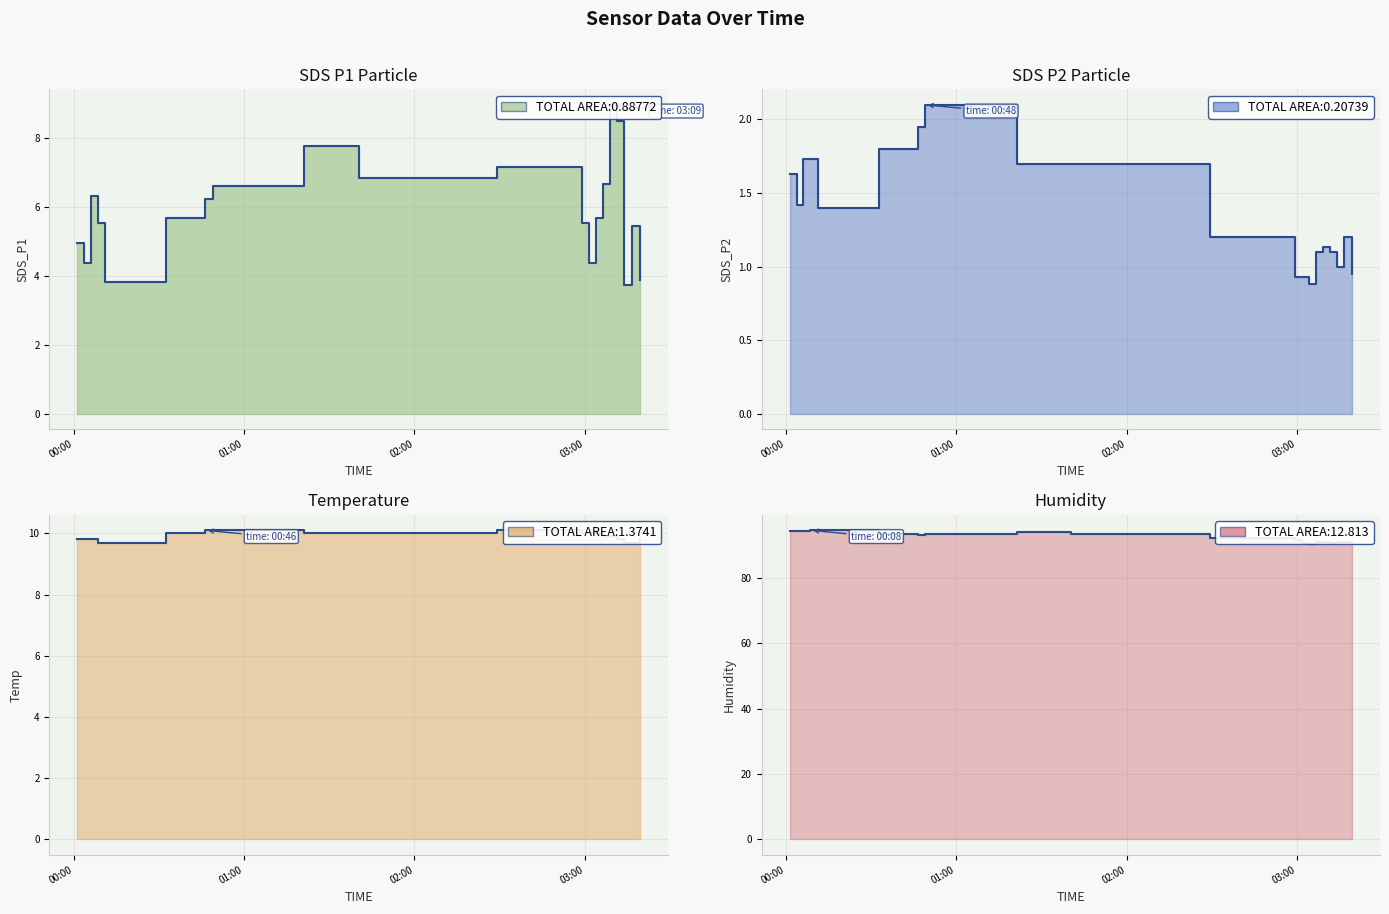

How many interior local valleys does the SDS_P2 line series have?

4